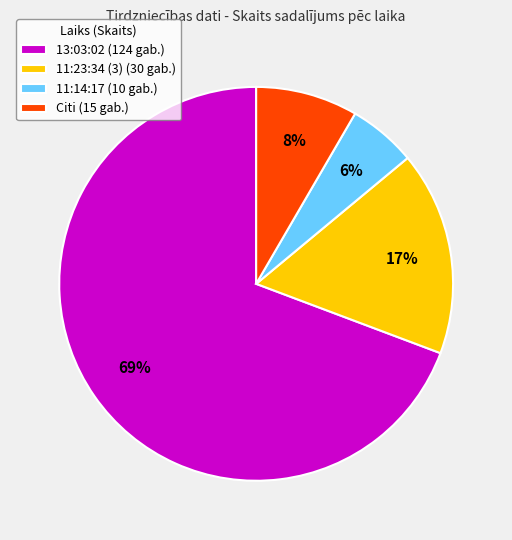

To the nearest percent, what is the average slice percentage?

25%